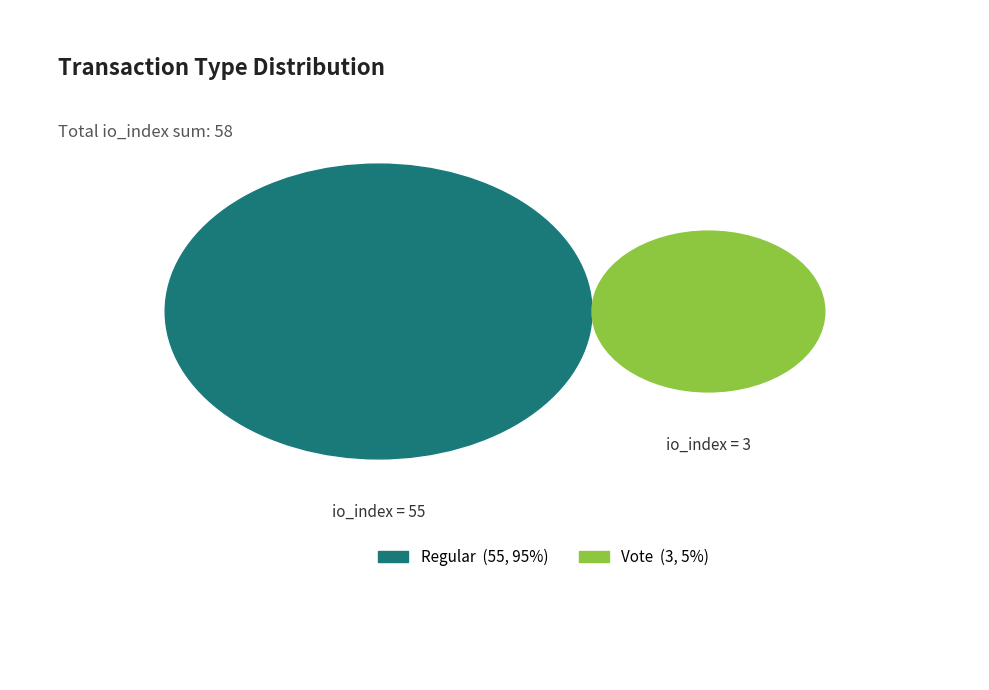

To the nearest percent, what is the difference between the Vote (io_index=3) and Regular (io_index=55) slice percentages?

90%